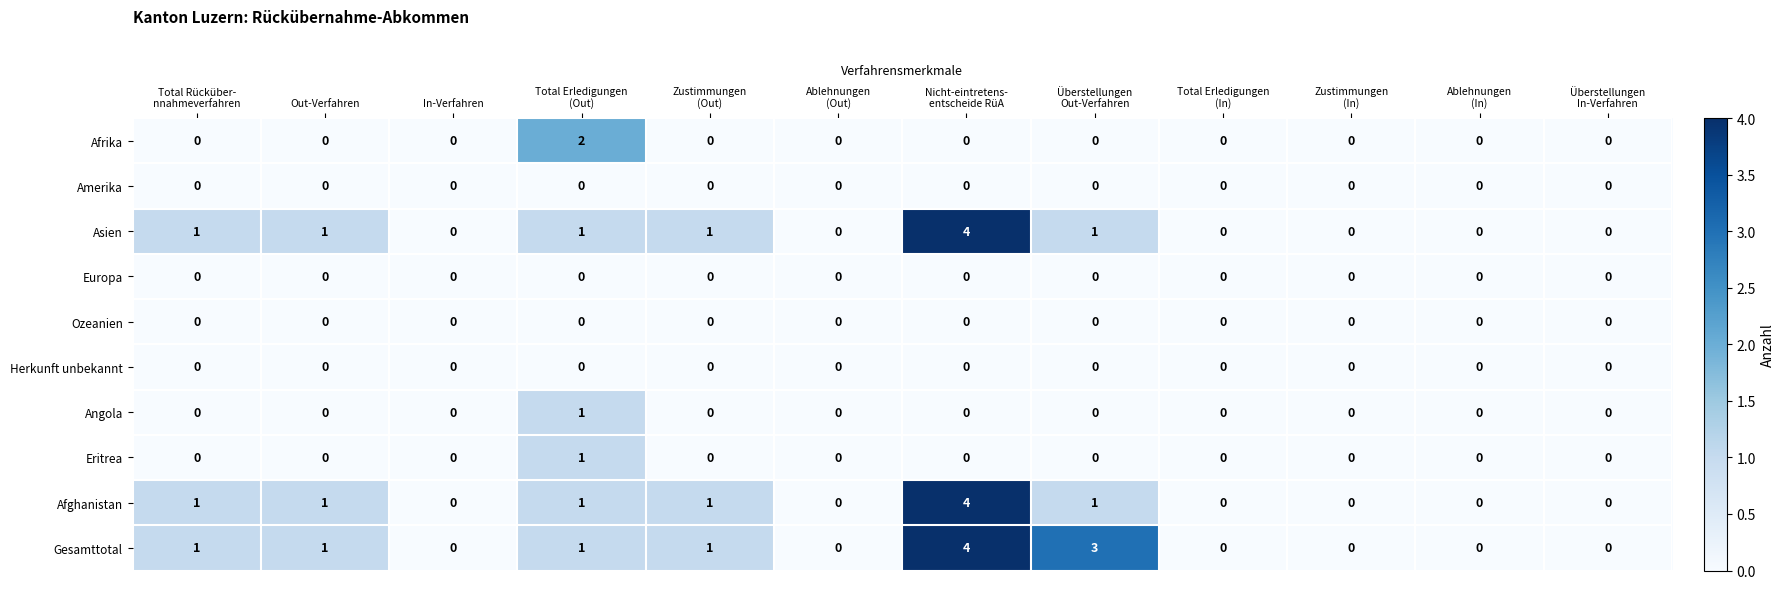

The value of Asien at In-Verfahren is 2. True or false?

False